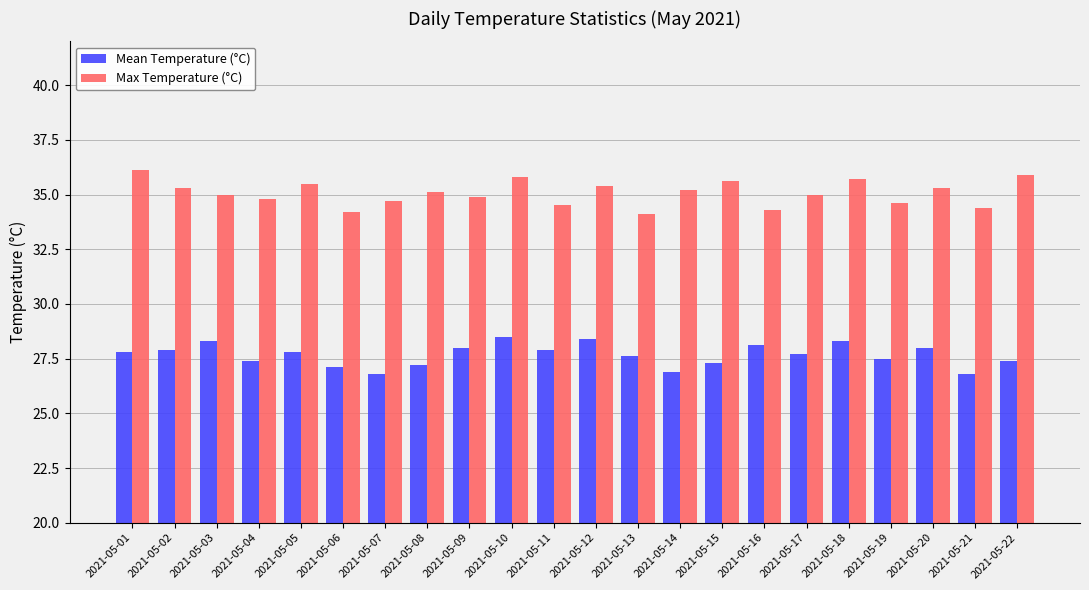

Are the bars horizontal?

No